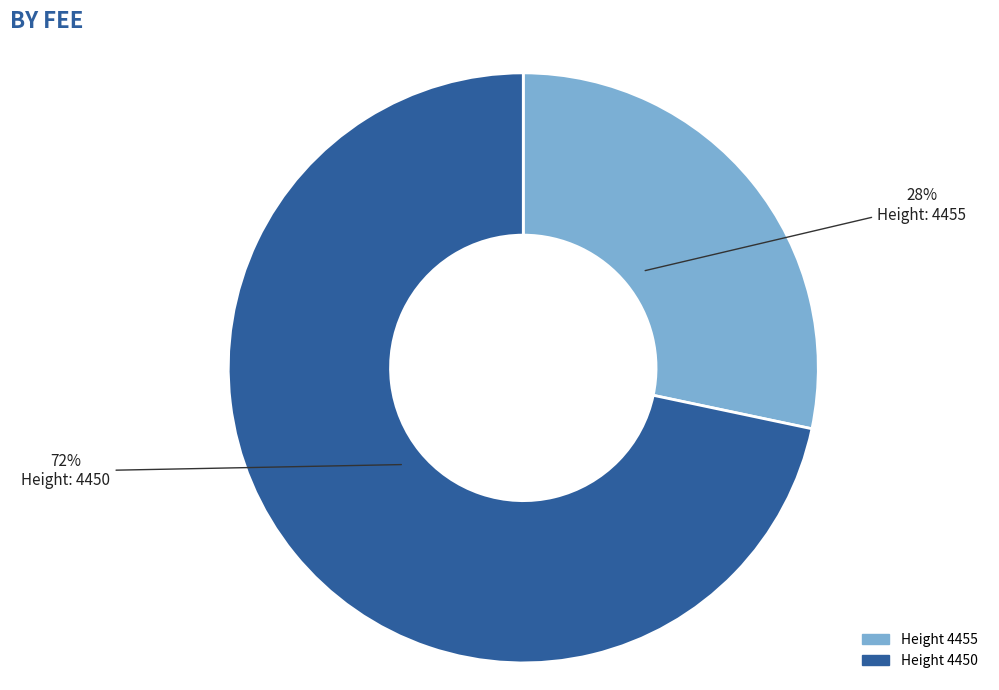

To the nearest percent, what is the average slice percentage?

50%